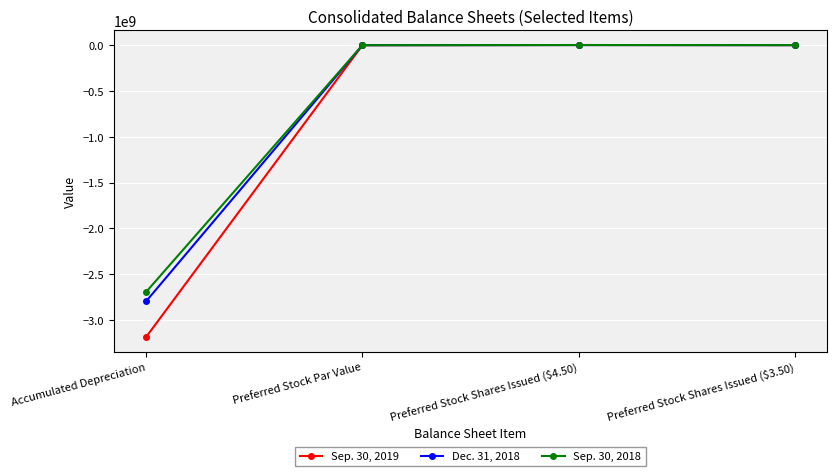

In Sep. 30, 2018, how many points are higher than both neighbors (excluding endpoints)?

1